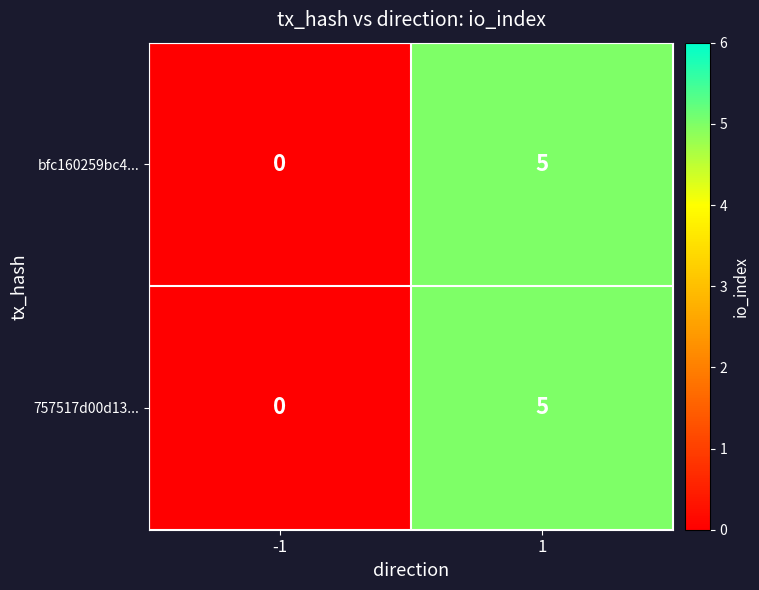

How many positive values does the 757517d00d13... series have?

1